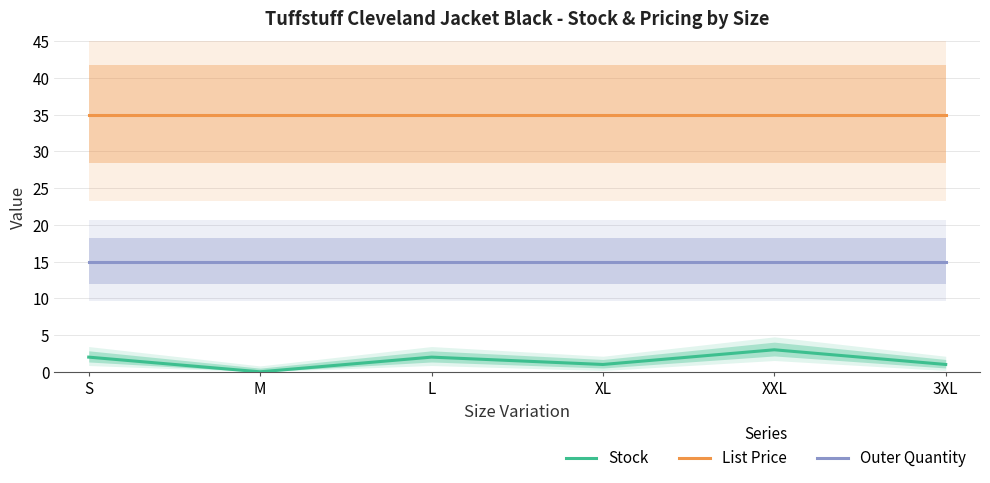

What position from the right is S?

6